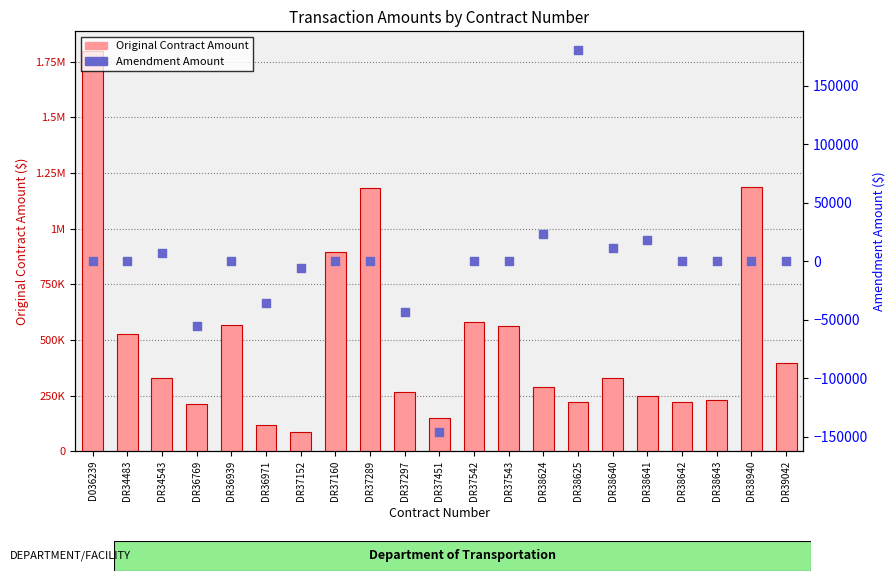

Which series reaches the minimum Y coordinate?

Amendment Amount